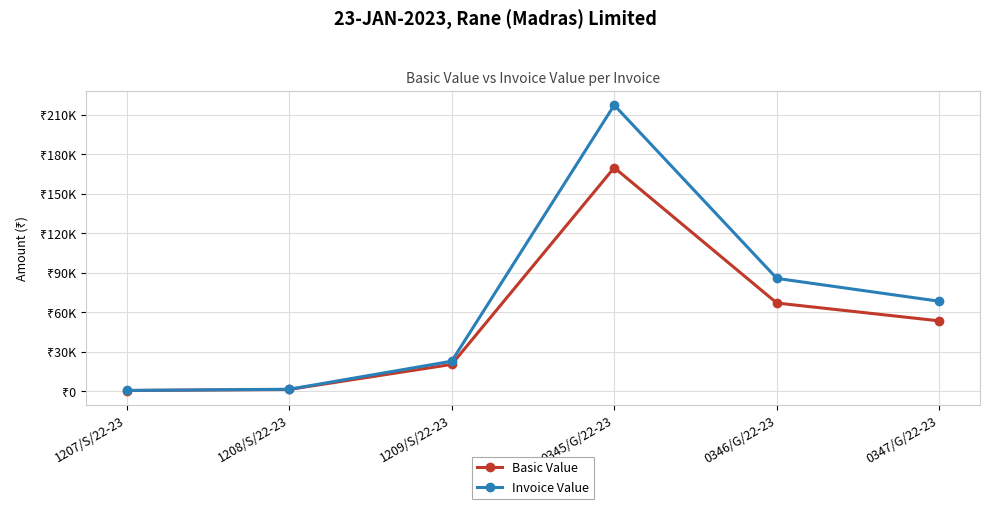

True or false: Basic Value and Invoice Value cross at least once.

False